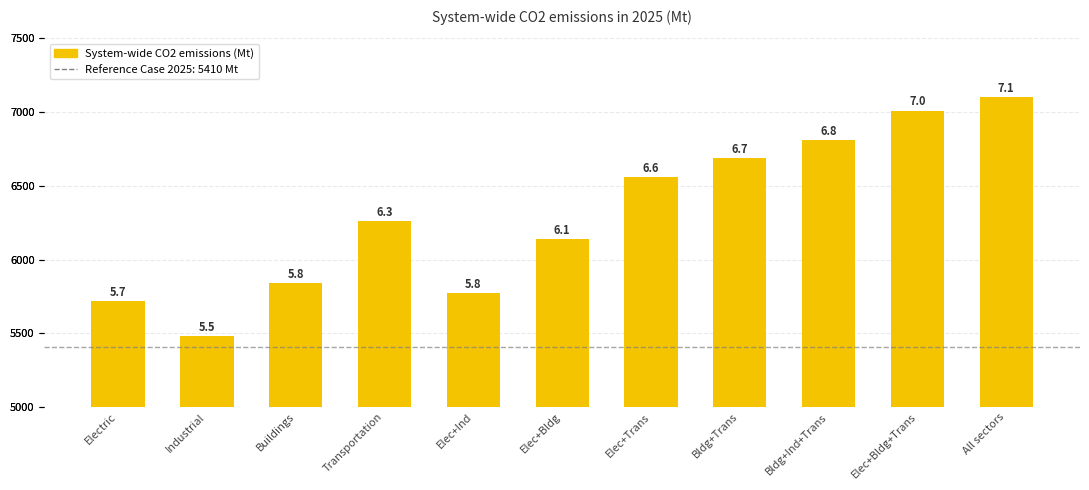

List the labels in order of value, largest first.

All sectors, Elec+Bldg+Trans, Bldg+Ind+Trans, Bldg+Trans, Elec+Trans, Transportation, Elec+Bldg, Buildings, Elec+Ind, Electric, Industrial